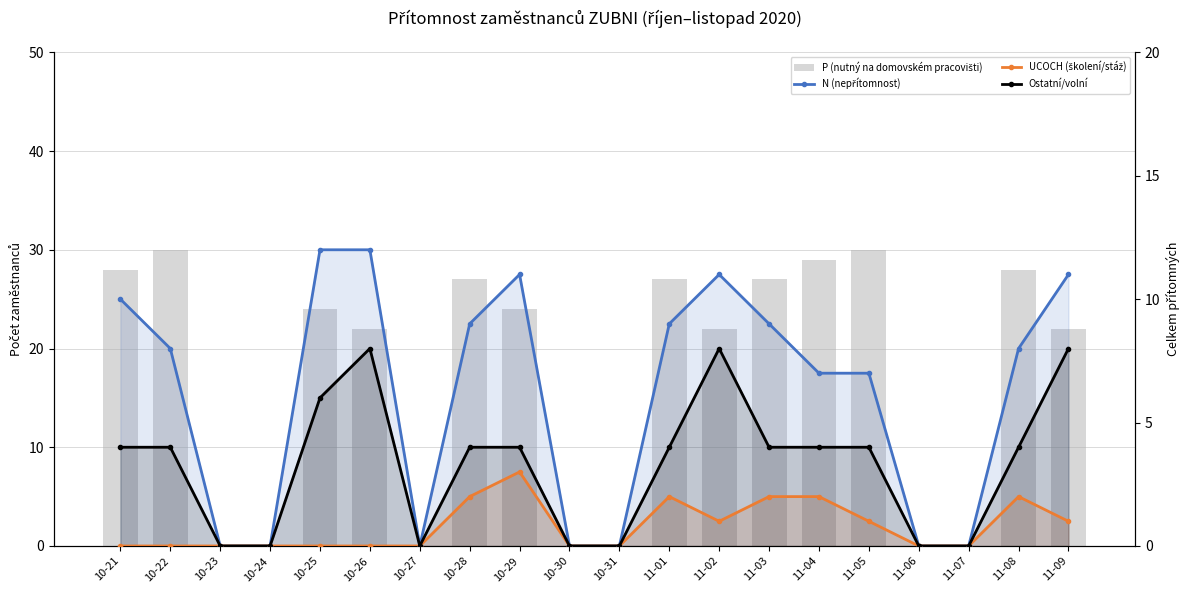

Reading left to right, what are all the values shown in this chart?

P (nutný na domovském pracovišti): 10-21=28	10-22=30	10-23=0	10-24=0	10-25=24	10-26=22	10-27=0	10-28=27	10-29=24	10-30=0	10-31=0	11-01=27	11-02=22	11-03=27	11-04=29	11-05=30	11-06=0	11-07=0	11-08=28	11-09=22
N (nepřítomnost): 10-21=10	10-22=8	10-23=0	10-24=0	10-25=12	10-26=12	10-27=0	10-28=9	10-29=11	10-30=0	10-31=0	11-01=9	11-02=11	11-03=9	11-04=7	11-05=7	11-06=0	11-07=0	11-08=8	11-09=11
UCOCH (školení/stáž): 10-21=0	10-22=0	10-23=0	10-24=0	10-25=0	10-26=0	10-27=0	10-28=2	10-29=3	10-30=0	10-31=0	11-01=2	11-02=1	11-03=2	11-04=2	11-05=1	11-06=0	11-07=0	11-08=2	11-09=1
Ostatní/volní: 10-21=4	10-22=4	10-23=0	10-24=0	10-25=6	10-26=8	10-27=0	10-28=4	10-29=4	10-30=0	10-31=0	11-01=4	11-02=8	11-03=4	11-04=4	11-05=4	11-06=0	11-07=0	11-08=4	11-09=8